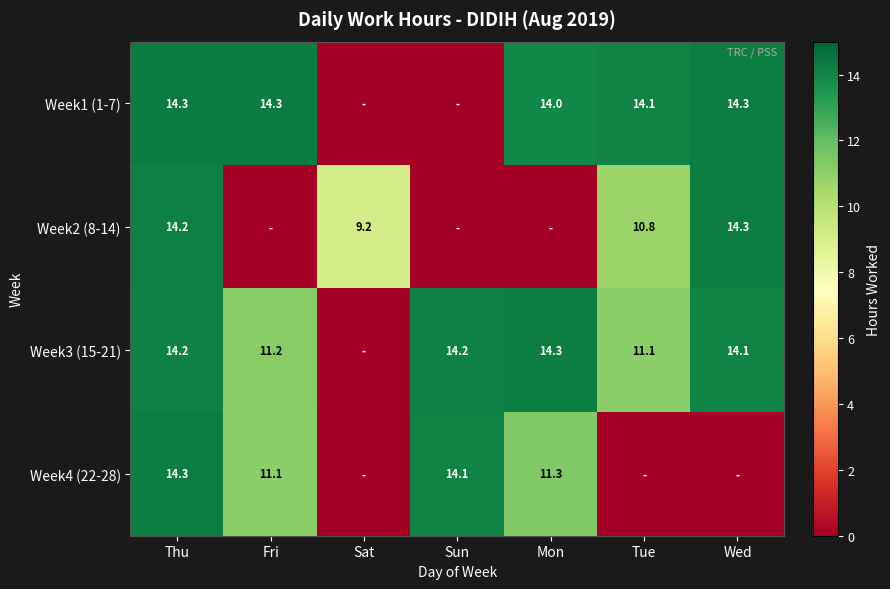

What is the sum of the Week3 (15-21) values at Sun and Fri?

25.4